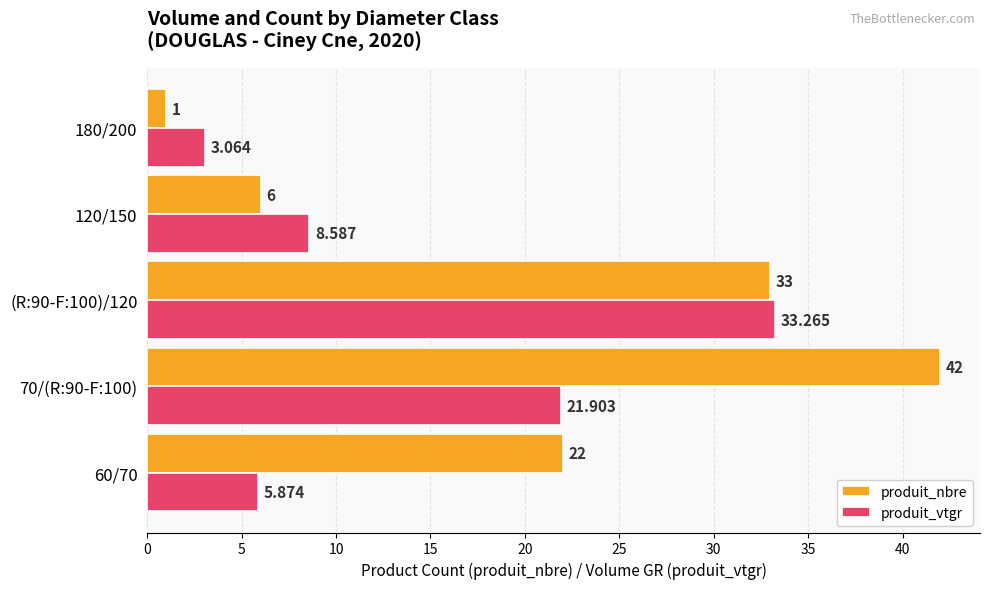

List the series in order of their overall mean, highest first.

produit_nbre, produit_vtgr